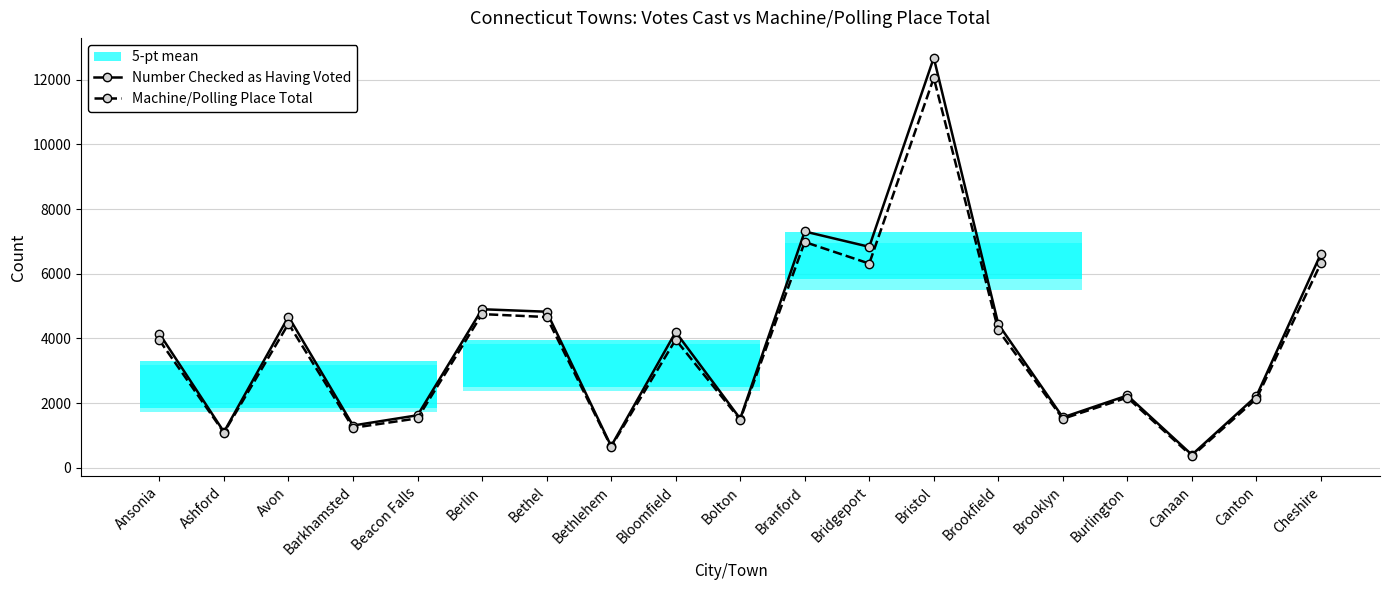

What is the sum of the Number Checked as Having Voted values at Bloomfield and Canaan?

4595